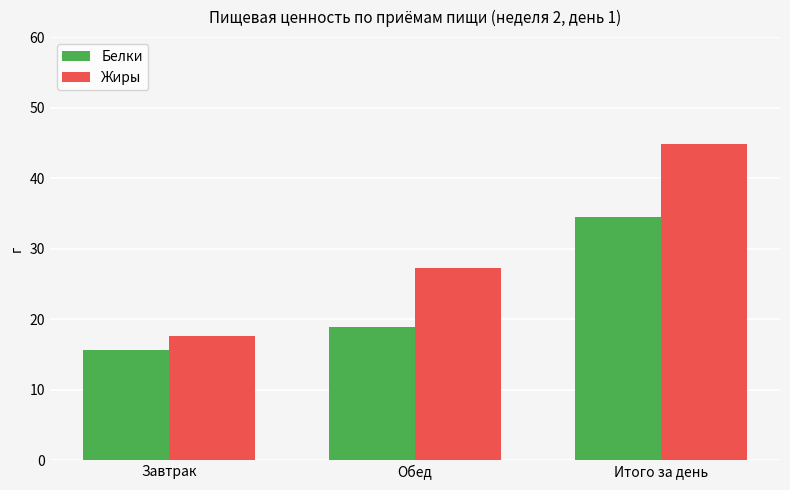

Between Завтрак and Итого за день, which series saw the biggest shift?

Жиры